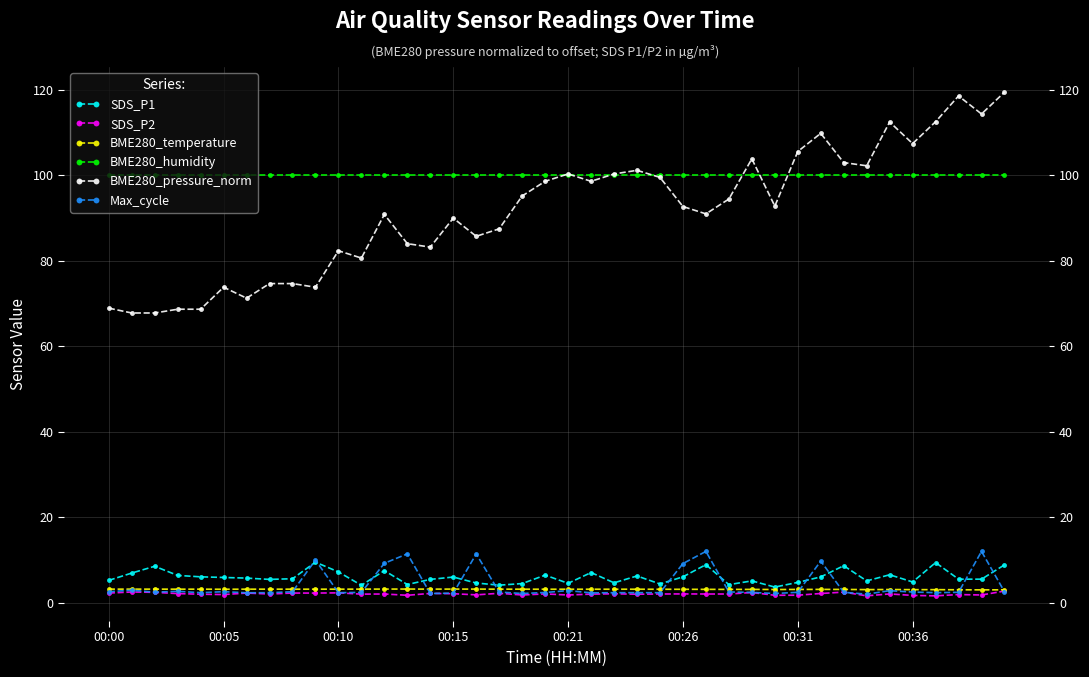

What is the difference between the Max_cycle values at 33 and 8?

0.6